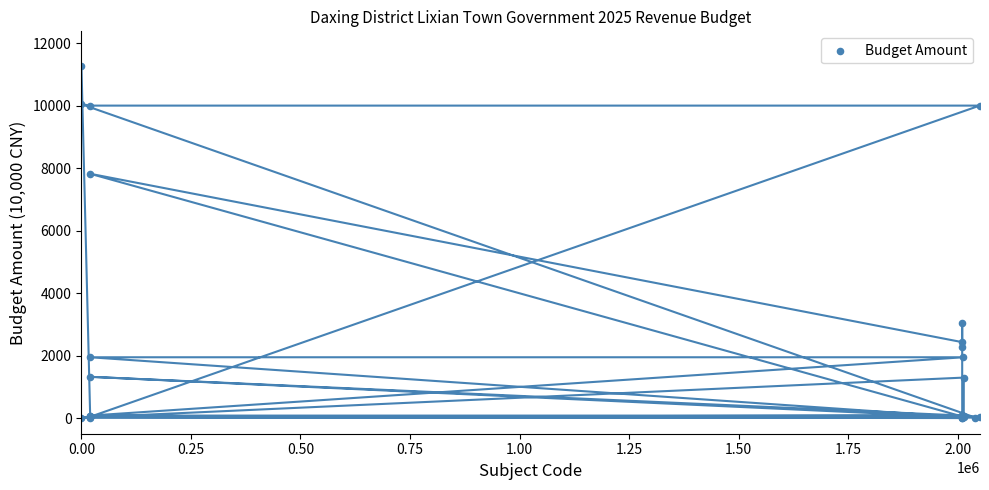

What Y value in the scatter plot is closest to 5626?

7818.5